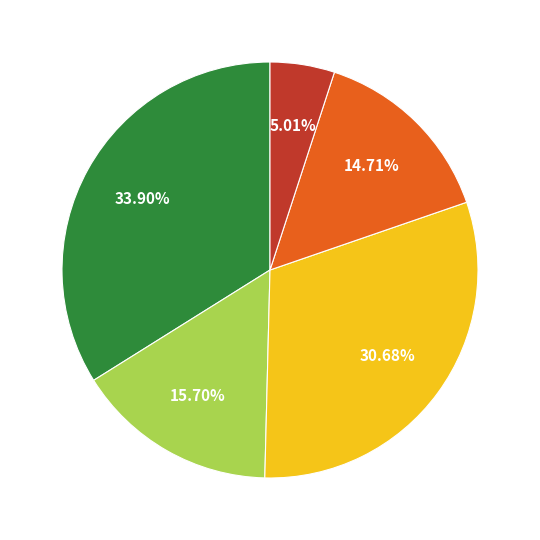

Is there a majority slice in this chart?

No